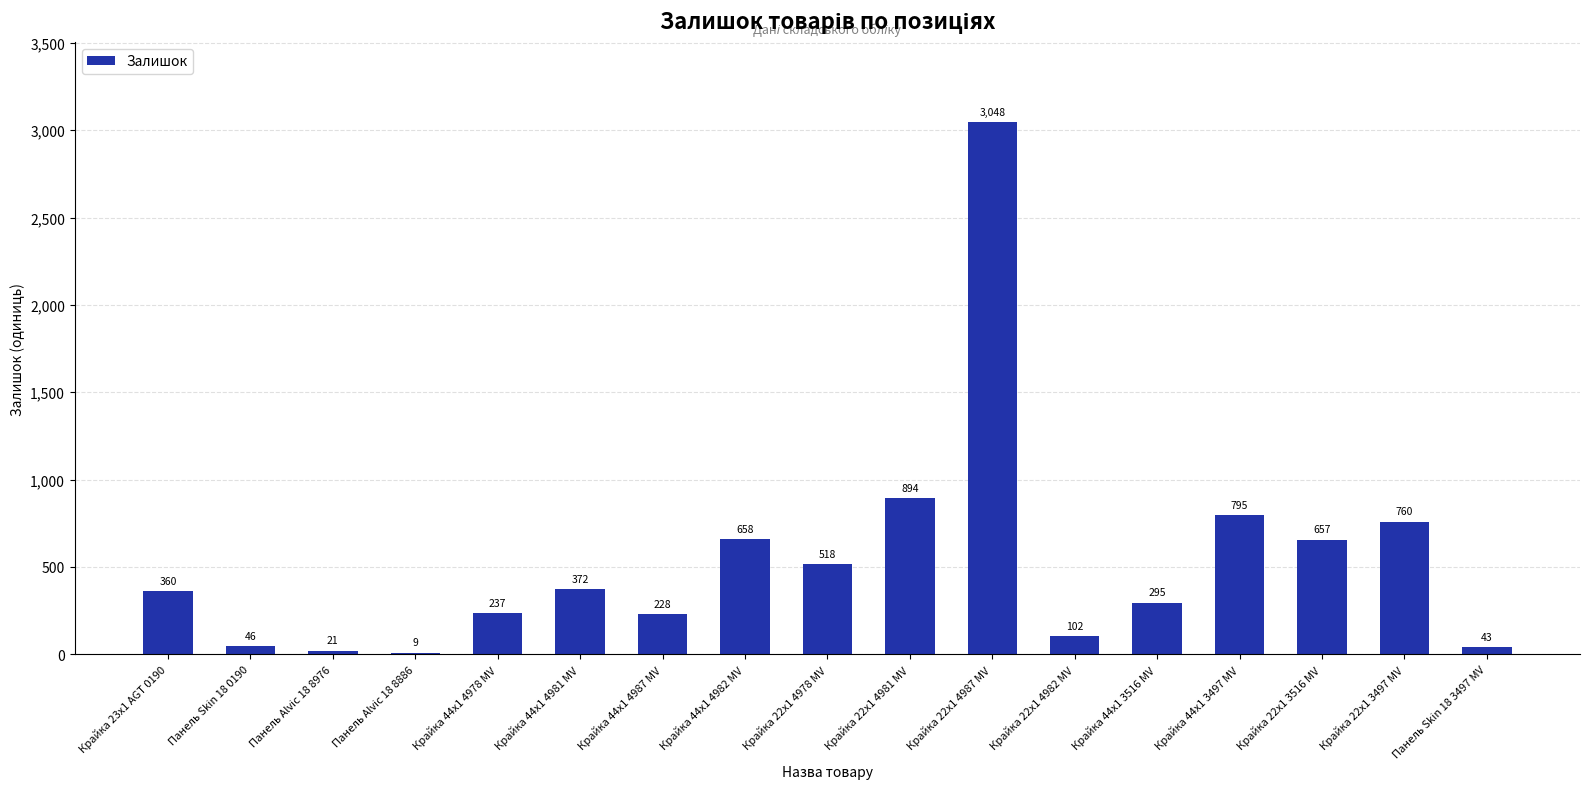

Which label corresponds to the largest value in the chart?

Крайка 22x1 4987 MV